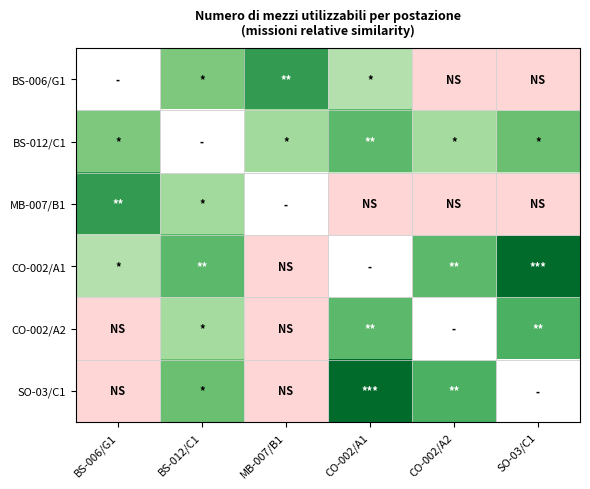

At CO-002/A1, list the series in order from largest to smallest.

SO-03/C1, BS-012/C1, BS-006/G1, MB-007/B1, CO-002/A1, CO-002/A2